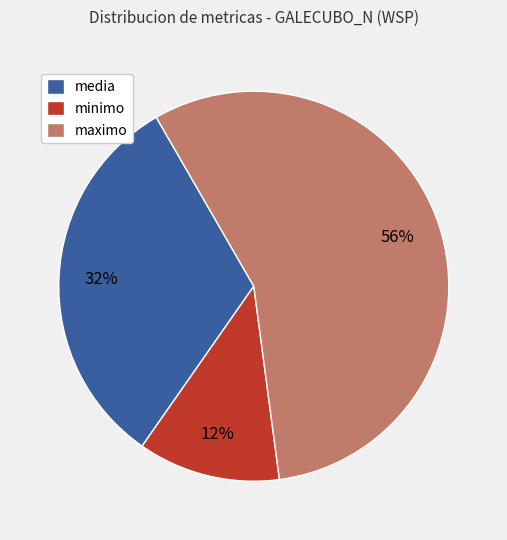

To the nearest percent, what is the difference between the largest and smallest slice percentages?

44%